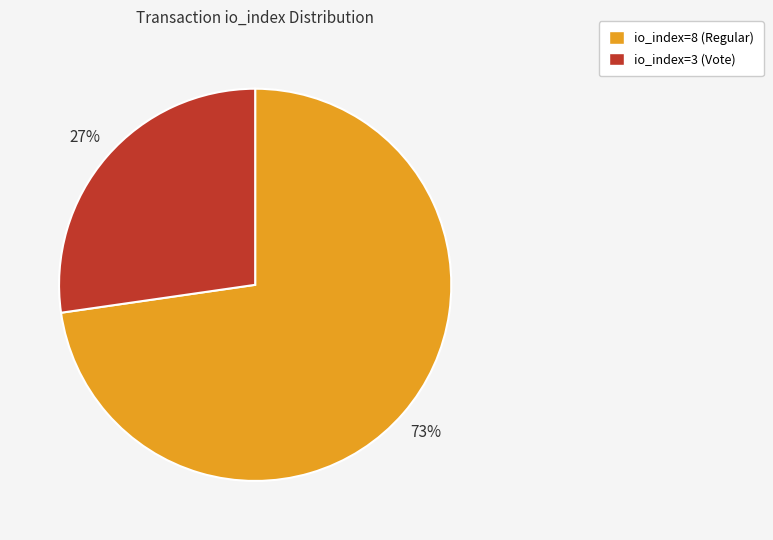

Do io_index=8 (Regular) and io_index=3 (Vote) together represent more than half of the pie?

Yes